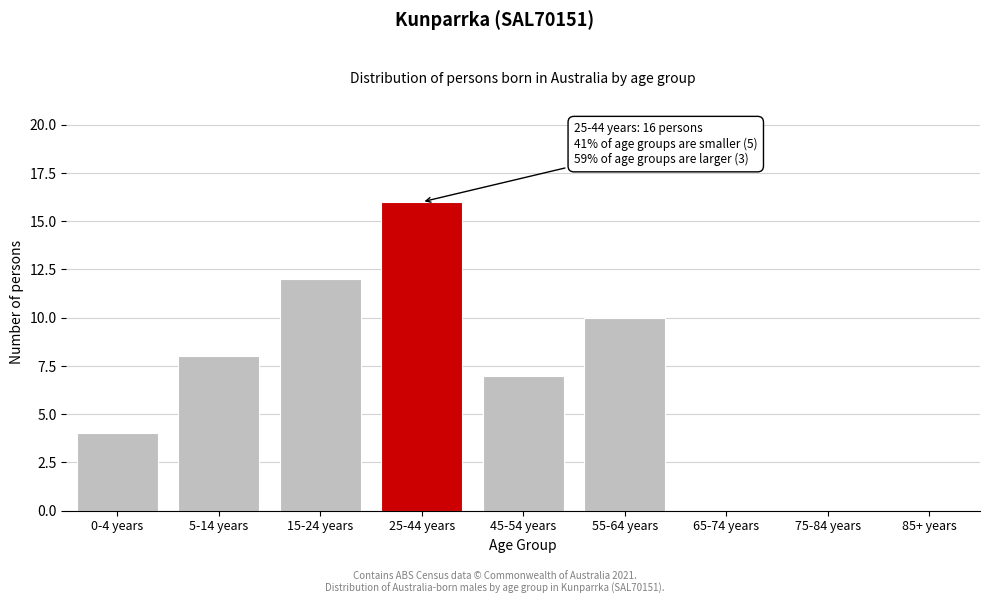

Reading left to right, transcribe all the data shown in this chart.

0-4 years=4	5-14 years=8	15-24 years=12	25-44 years=16	45-54 years=7	55-64 years=10	65-74 years=0	75-84 years=0	85+ years=0